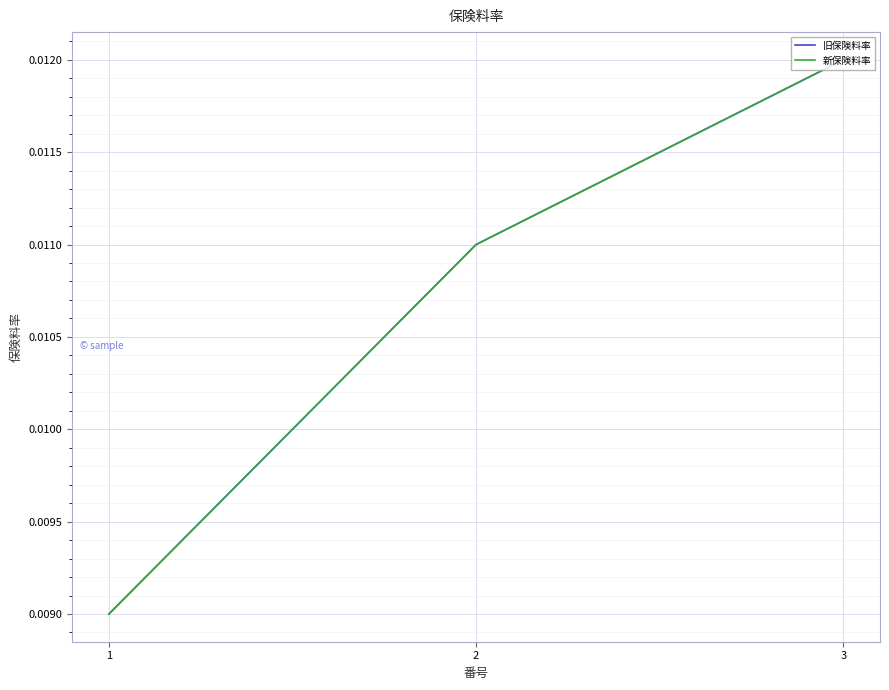

Is this an area chart (filled region under the line)?

No